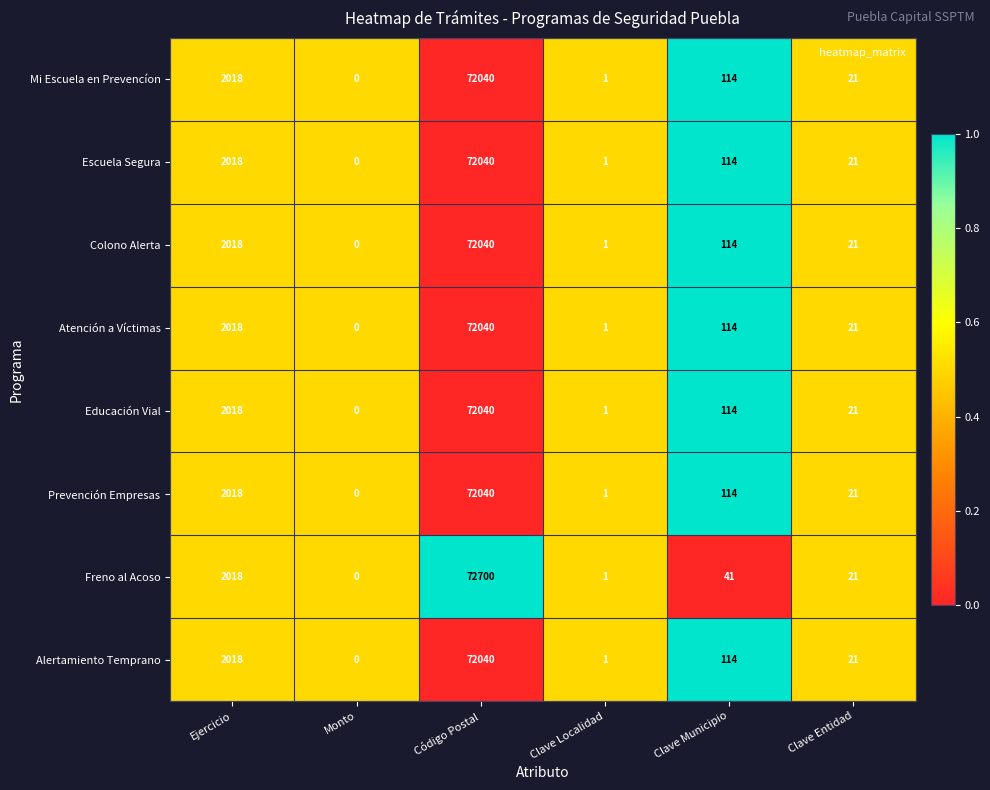

What is the sum of all Prevención Empresas values?

74194